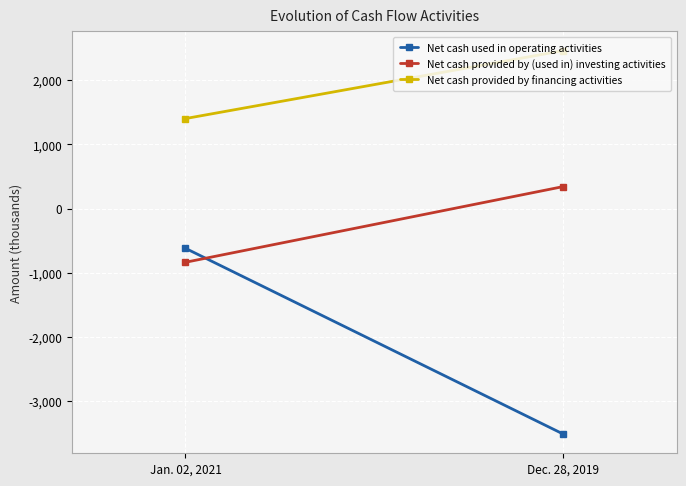

Read the Net cash provided by (used in) investing activities value at Jan. 02, 2021, to the nearest 100.

-800